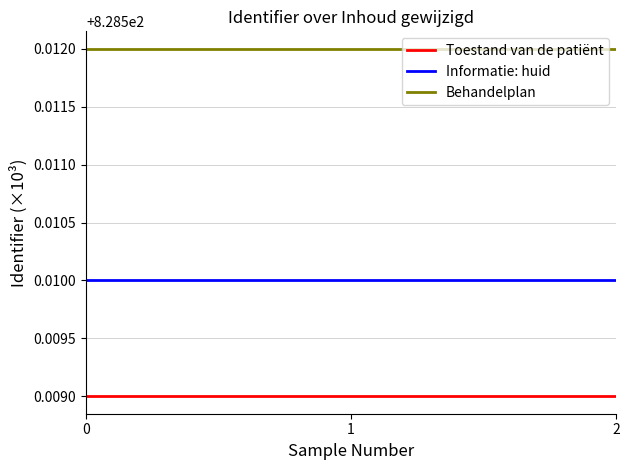

True or false: Toestand van de patiënt has a value of 1319.6 at 2.

False